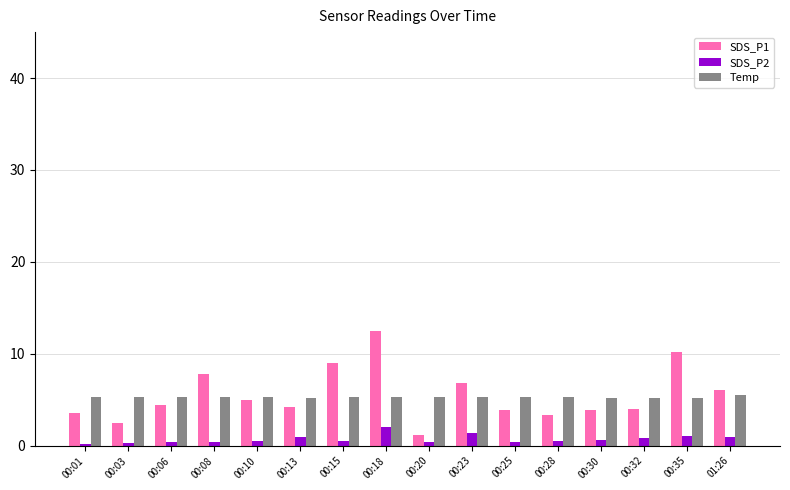

What position from the right is 00:06?

14